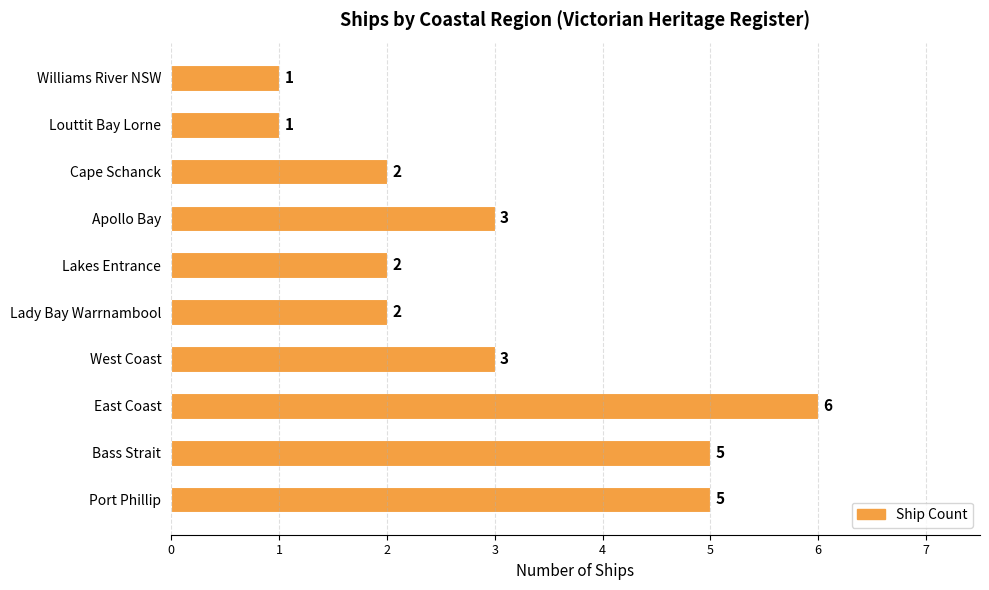

The chart shows a value of 1 at Williams River NSW. True or false?

True